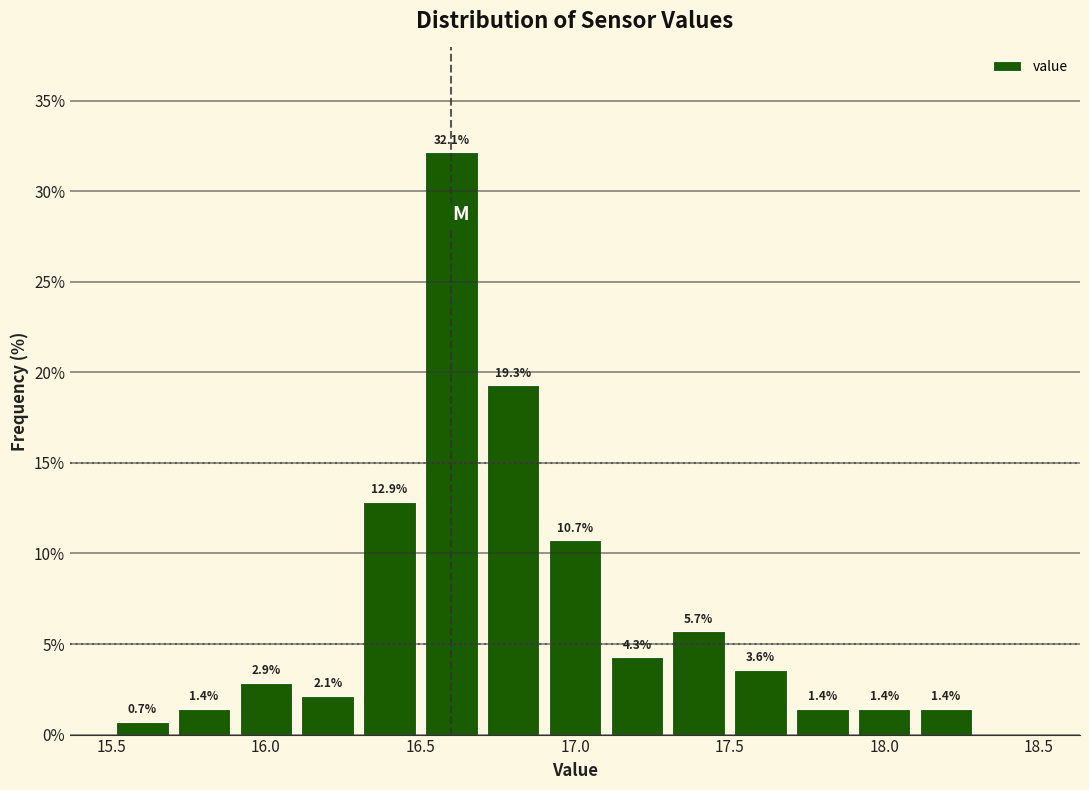

Over which range of the x-axis is the bar tallest?

16.5 to 16.7